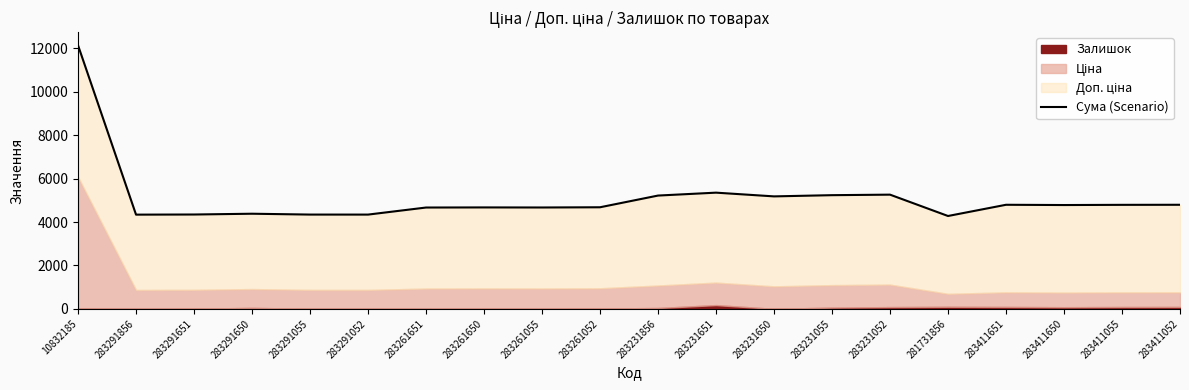

Approximately how many times larger is the value at 283261055 compared to 283411650?

1.0